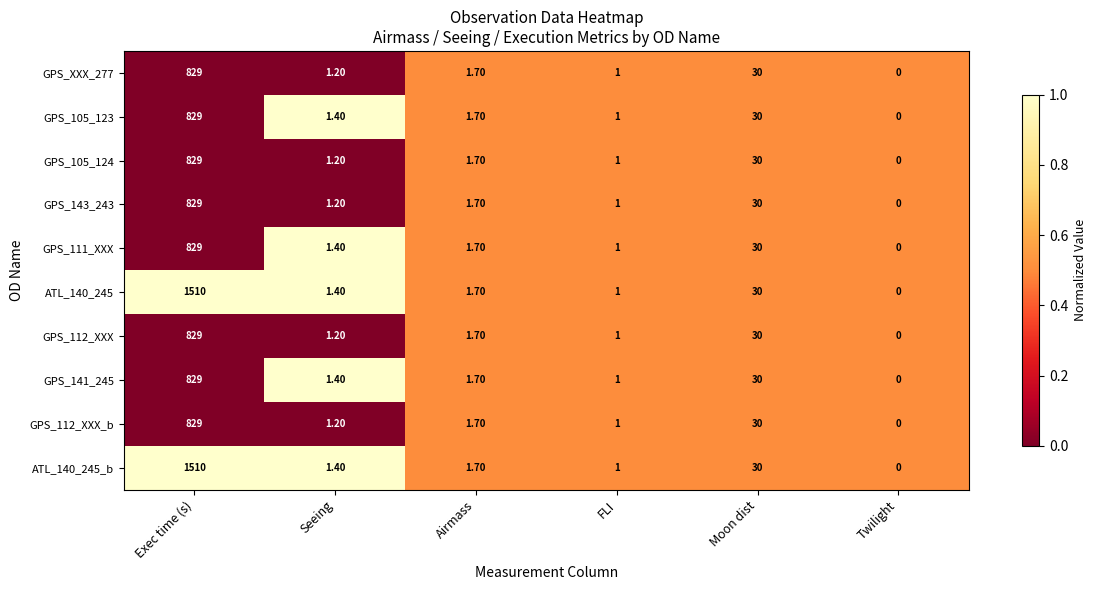

Where is GPS_143_243 nearest to the value 414?

Moon dist